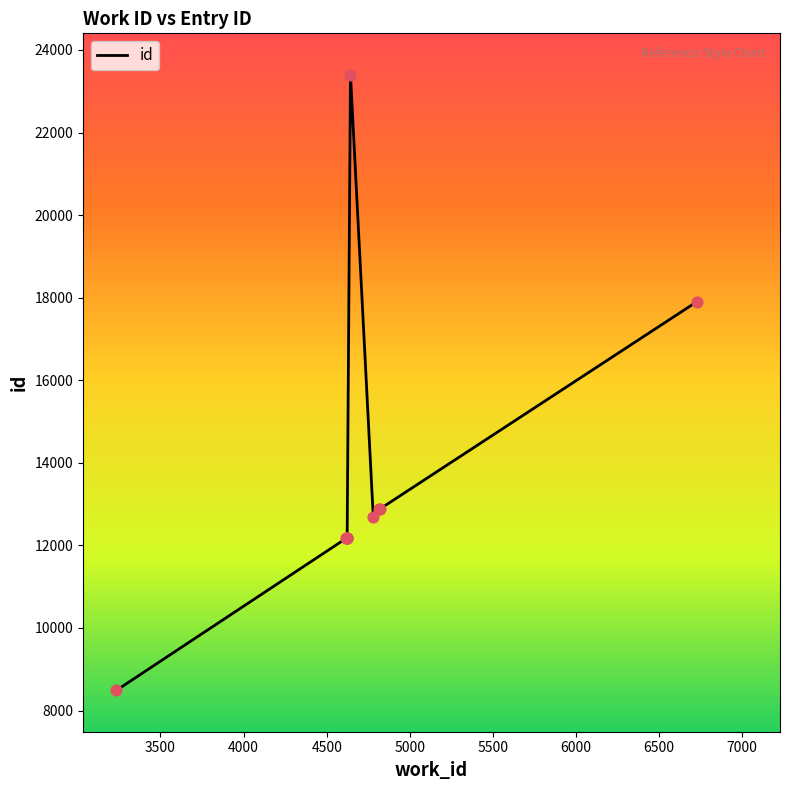

What is the greatest value displayed?

23402